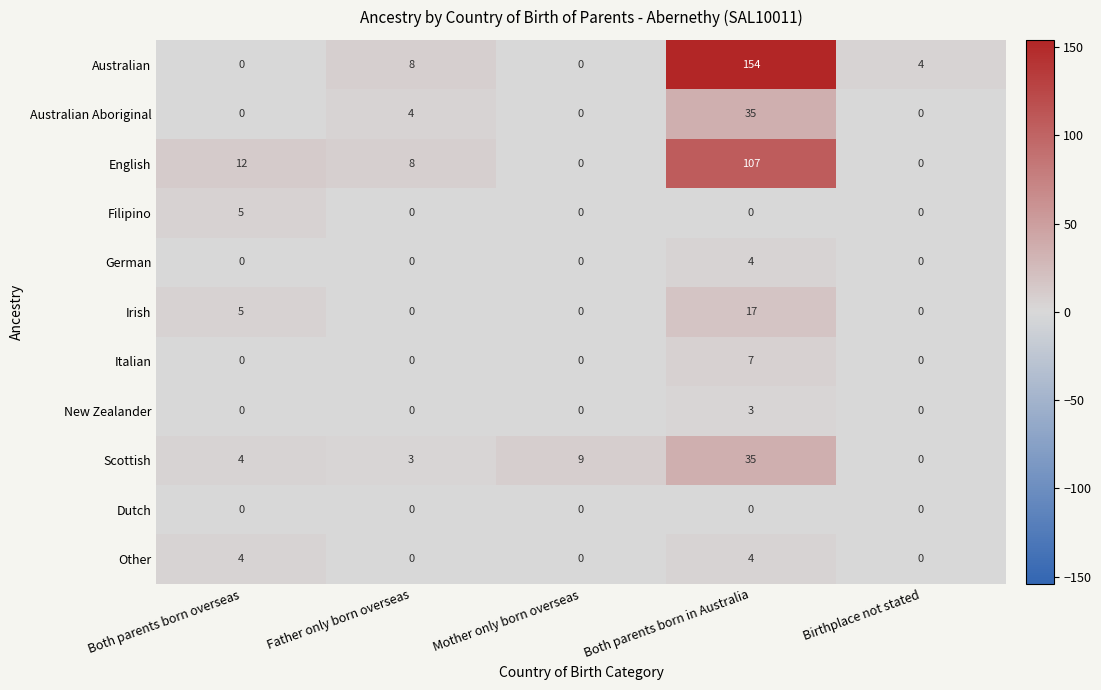

Which series has the widest spread of values?

Australian